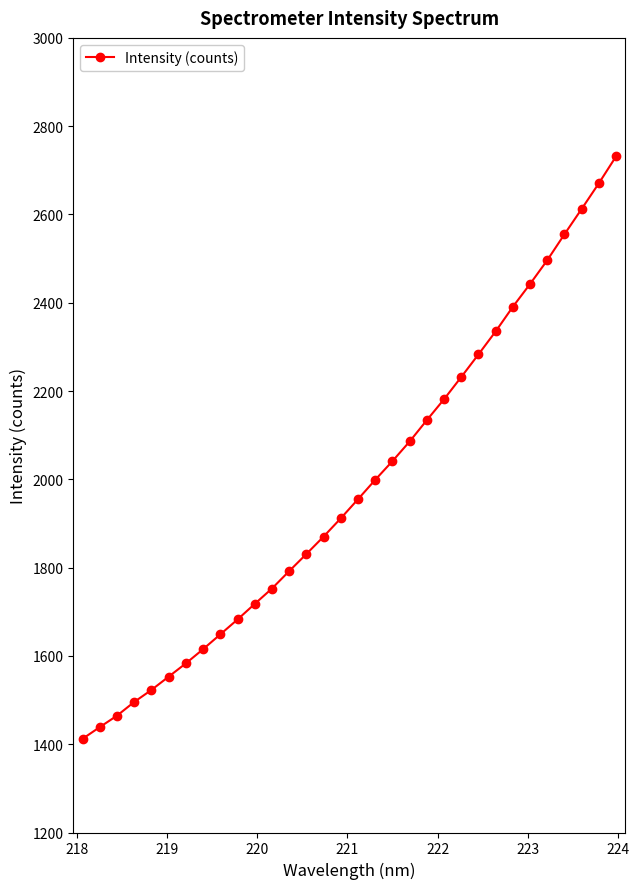

What is the average value?

1982.5